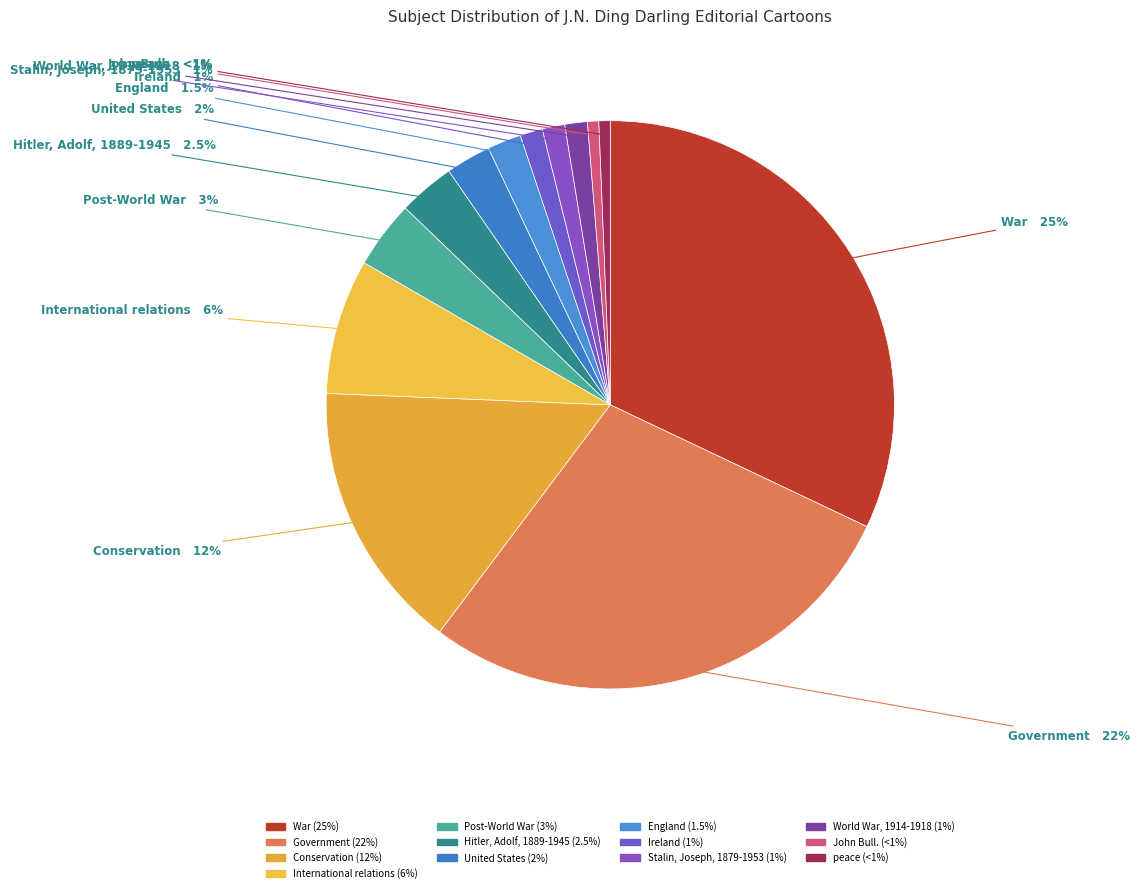

What is the change in value from Conservation to World War, 1914-1918?

-11.0